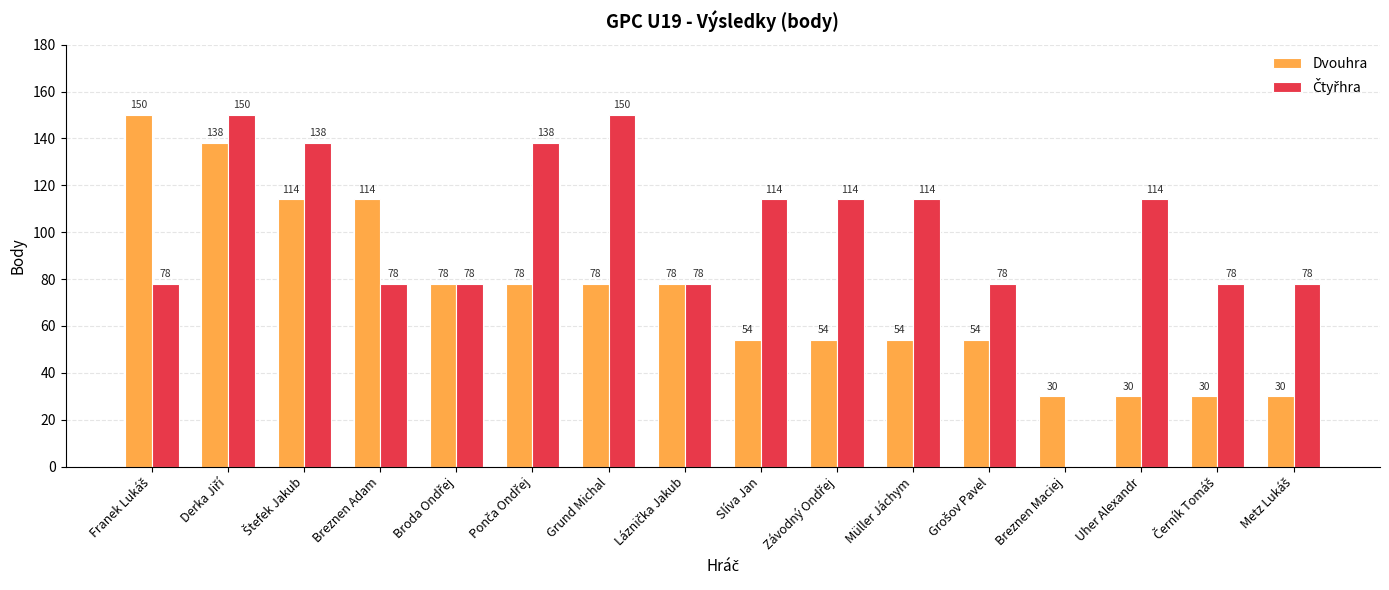

How many groups of bars are there?

16